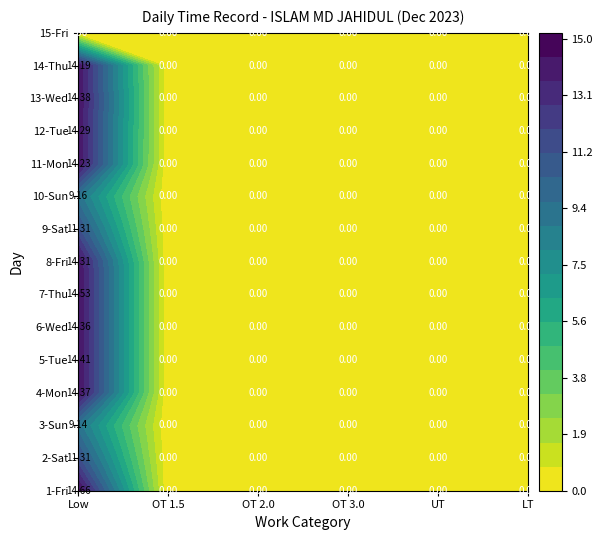

What is the highest value of the 7_Thu series?

14.5